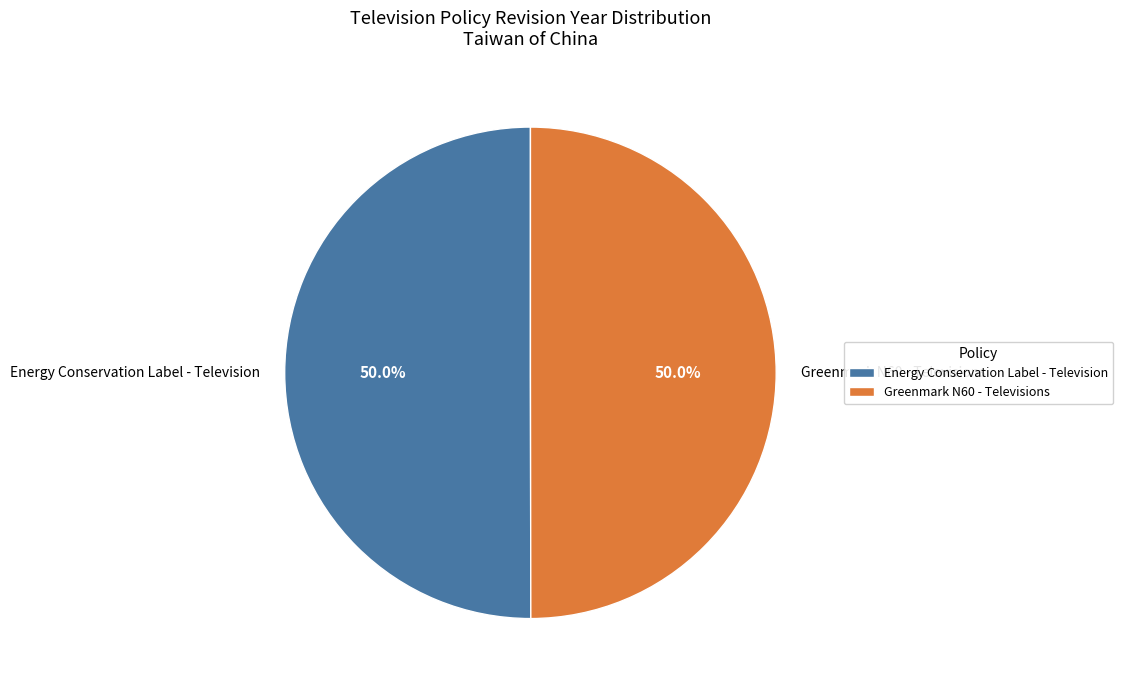

True or false: Energy Conservation Label - Television accounts for 64% of the total.

False